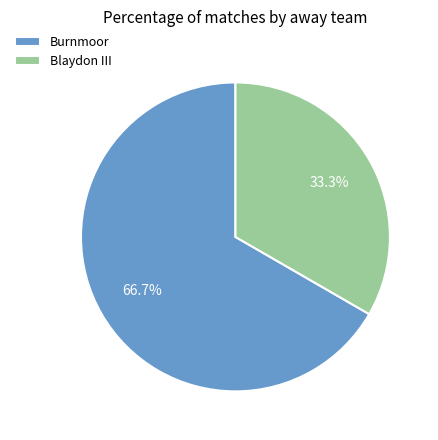

Rank the categories by value from lowest to highest.

Blaydon III, Burnmoor